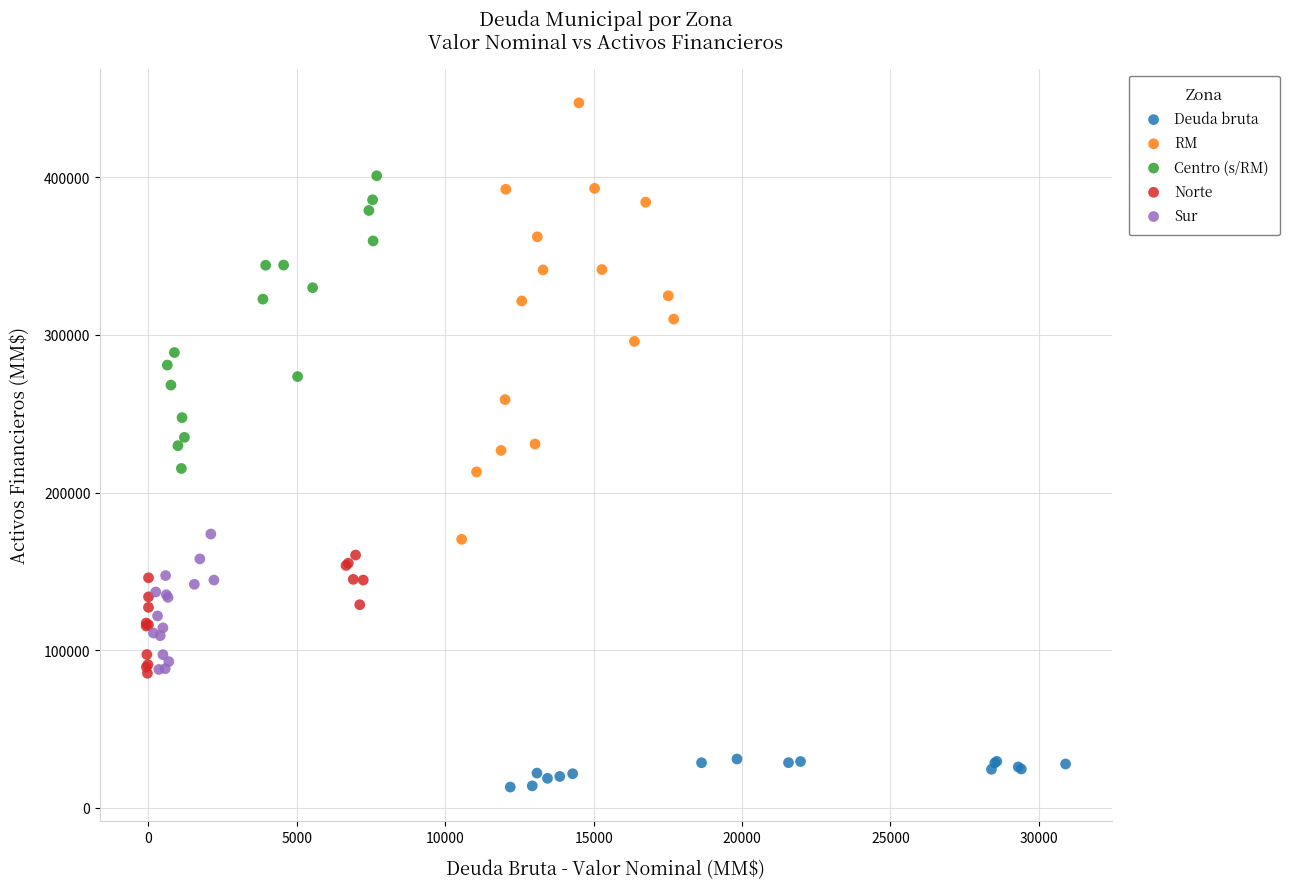

Which series has the largest Y range (max minus min)?

RM